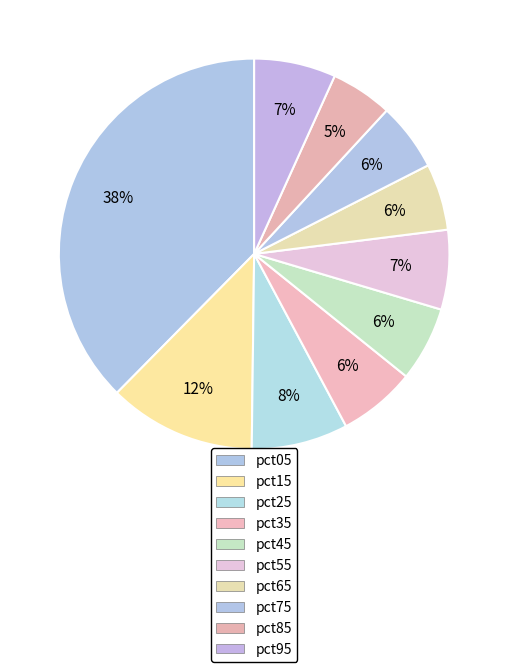

Which has a higher value, pct85 or pct15?

pct15